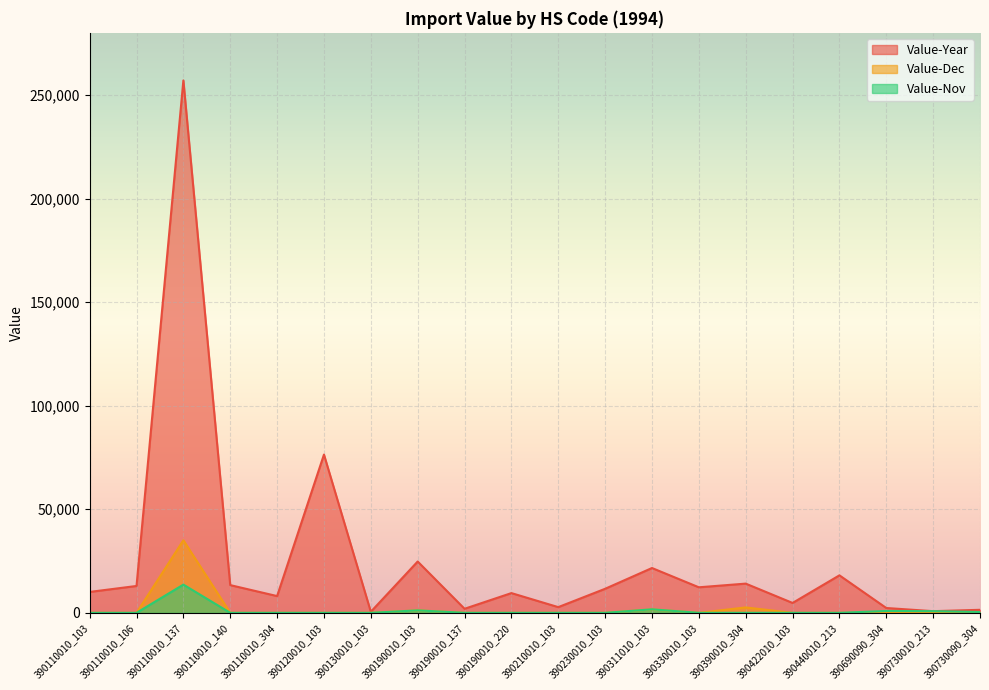

True or false: Value-Nov has more than 0 interior local peaks.

True